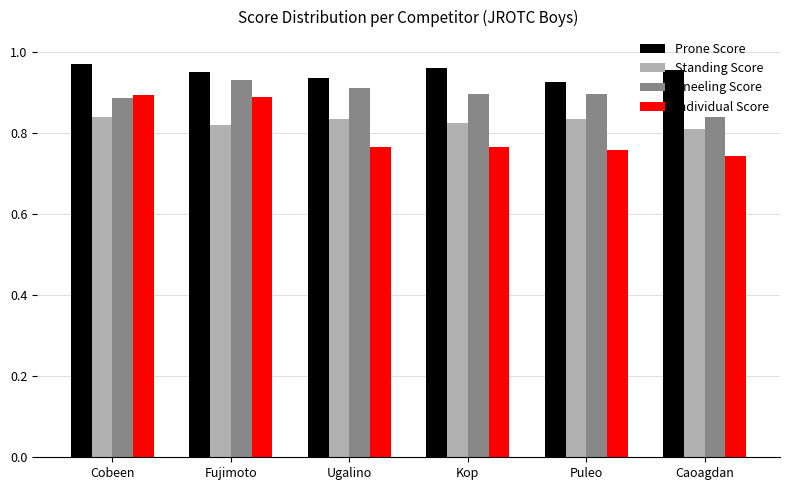

Rank the series by their average value, from highest to lowest.

Prone Score, Kneeling Score, Standing Score, Individual Score